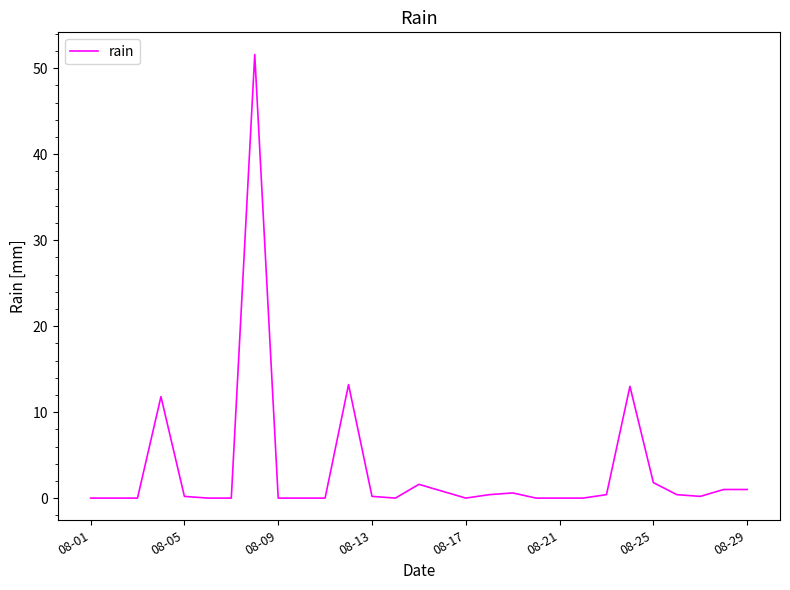

Is this an area chart (filled region under the line)?

No